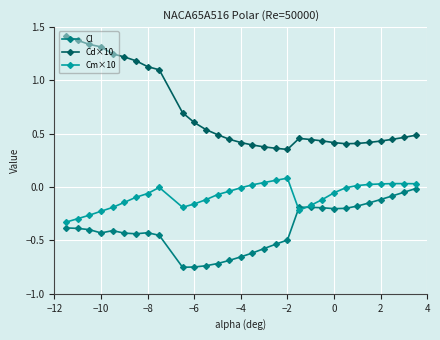

Which series has the largest total across all categories?

Cd×10